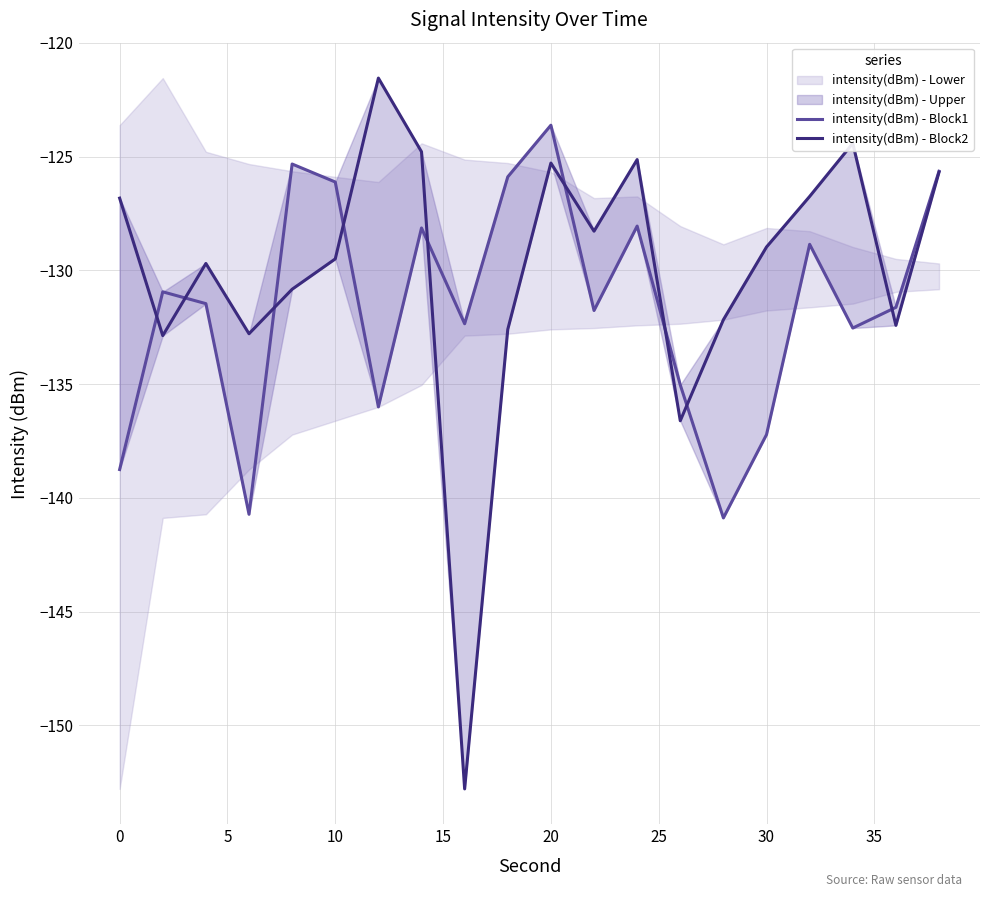

What is the difference between the second highest and second lowest values in the intensity(dBm) - Block2 series?

12.2